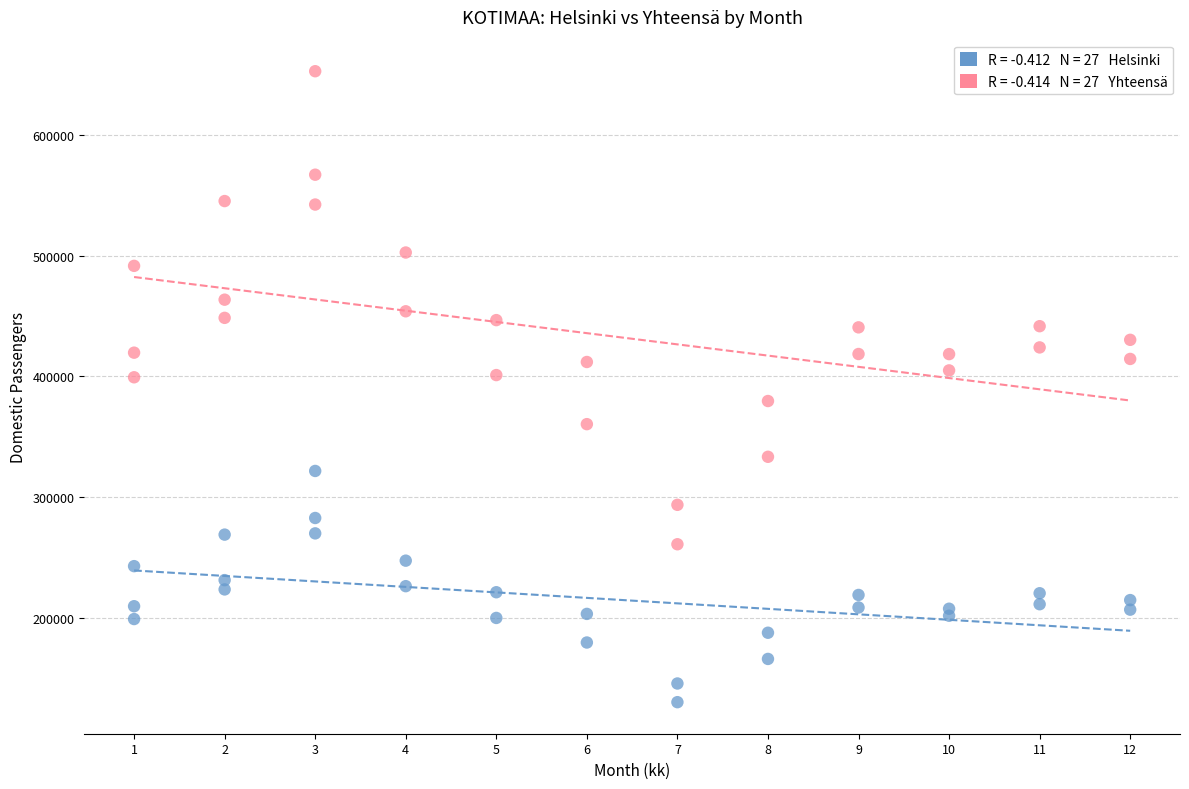

Across all data points, what is the range of X values (max minus min)?

11